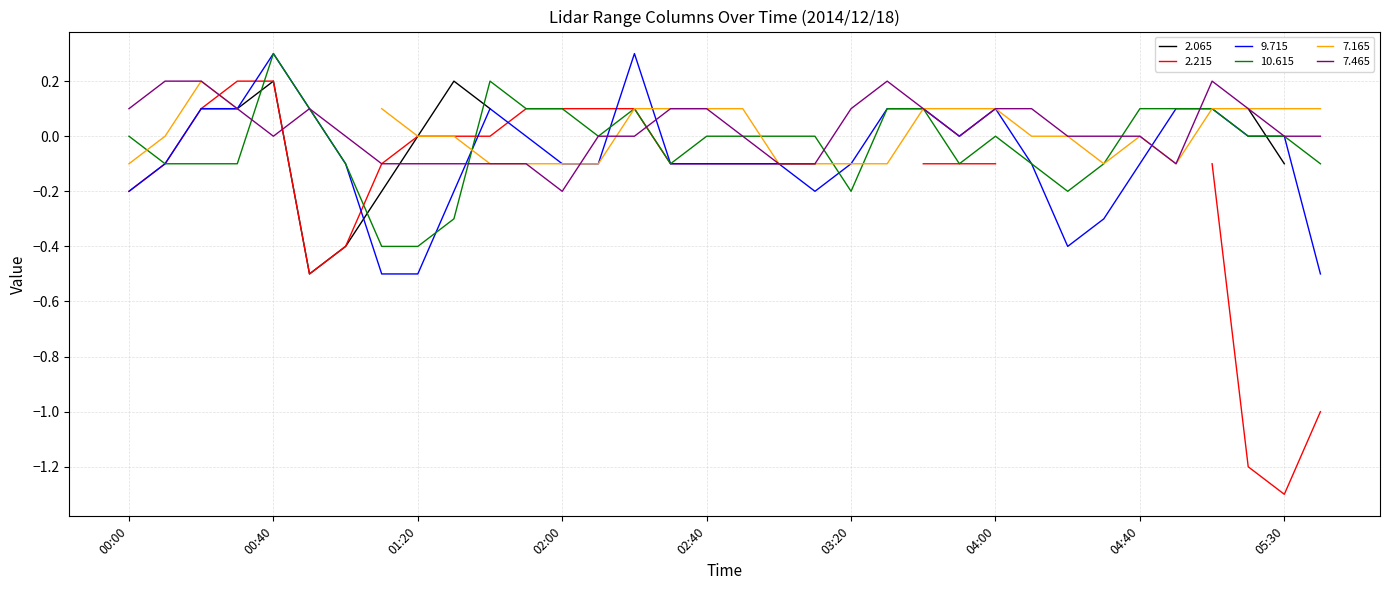

How many interior local peaks does the 9.715 series have?

4